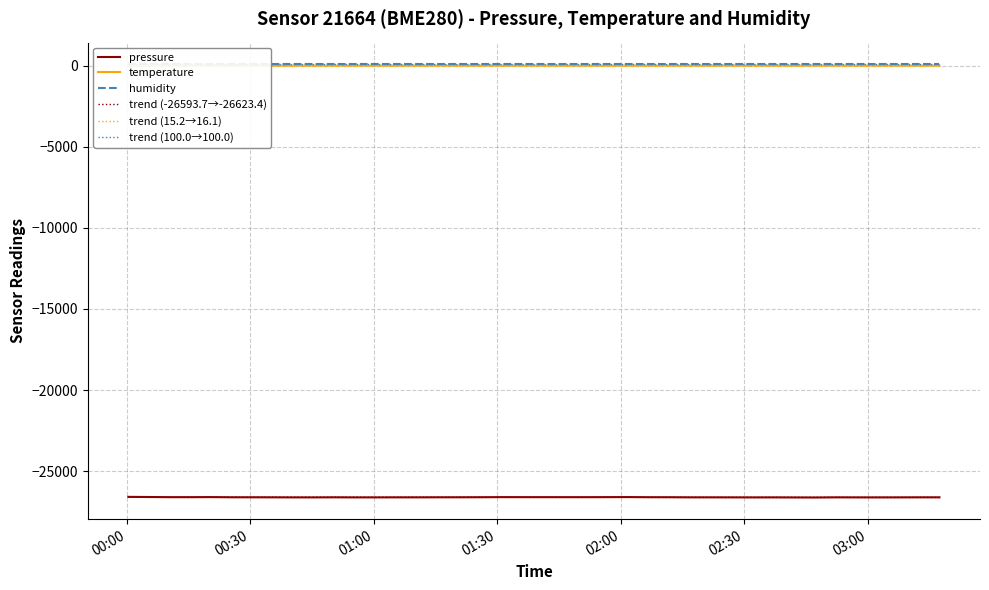

What is the minimum value for trend (-26593.7→-26623.4)?

-26626.4